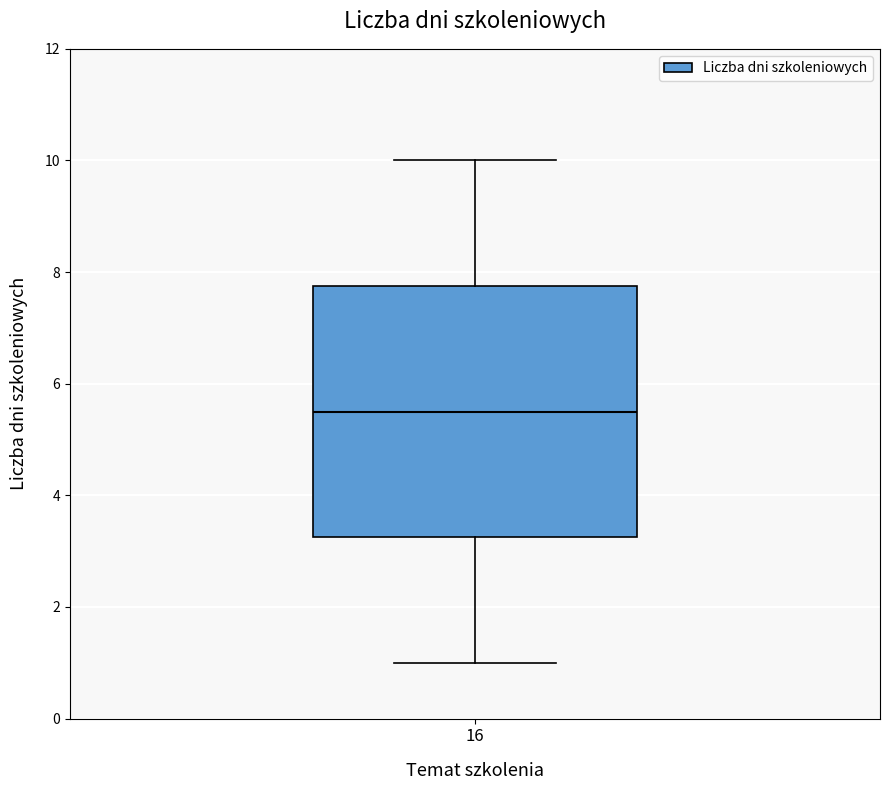

Where does the median line of the box at x = 16 sit on the y-axis? The values are not printed on the chart, so give them approximately, as read against the axis.

5.6